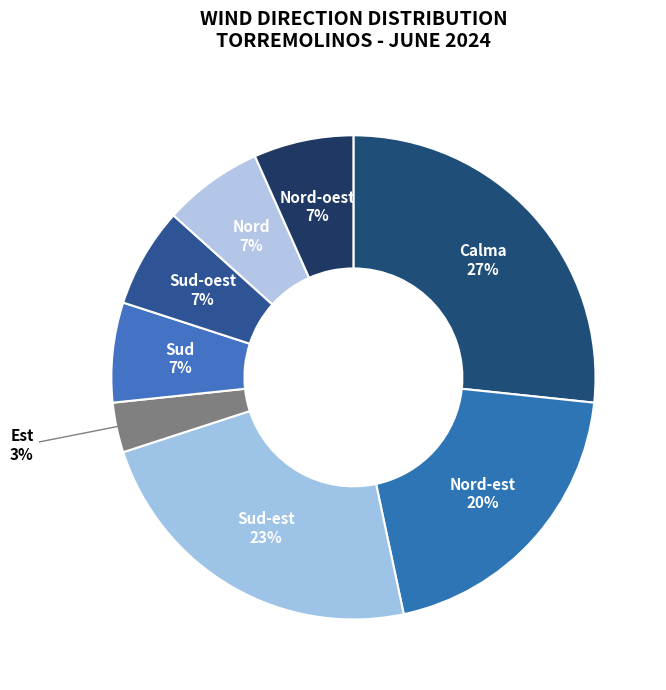

Which category has the biggest portion of the pie?

Calma